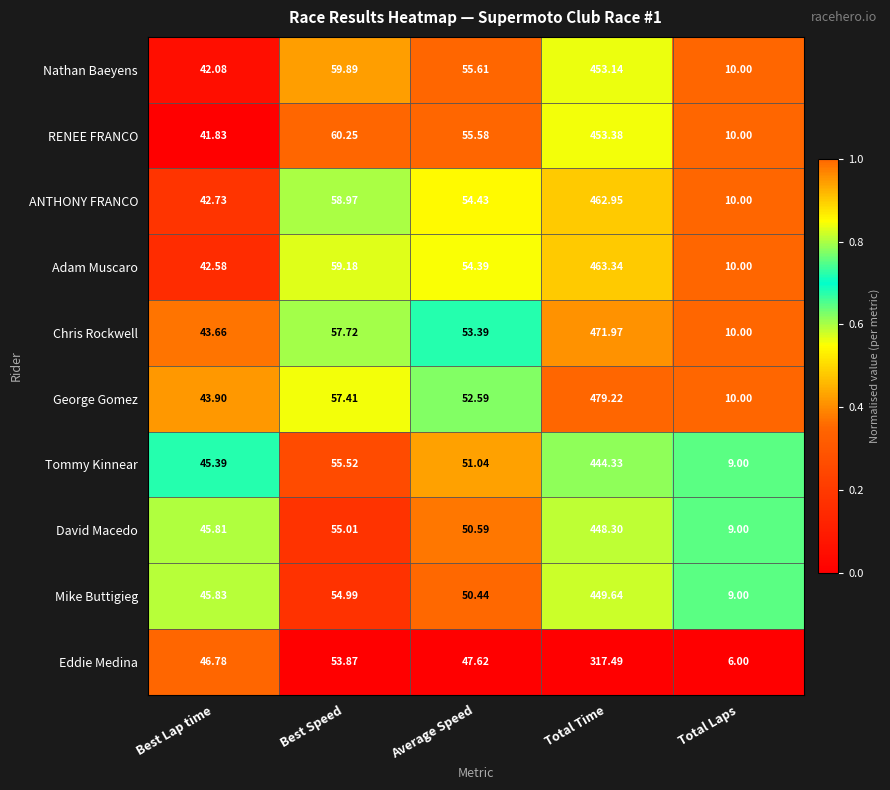

Which label corresponds to the smallest value in the chart?

Total Laps